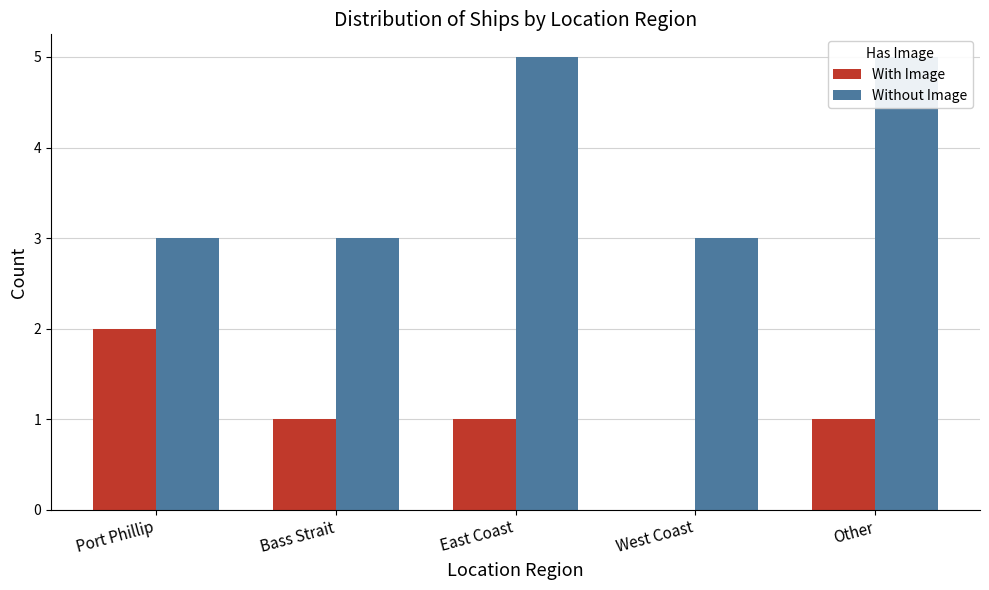

How many data points in Without Image are above 3?

2